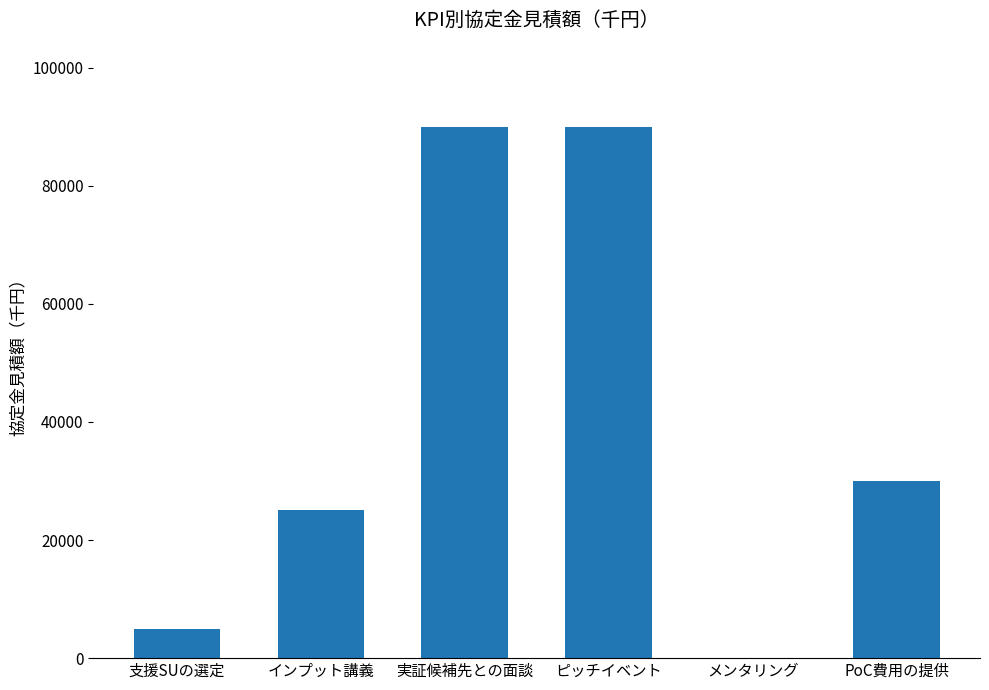

At which label is the value closest to 45000?

PoC費用の提供